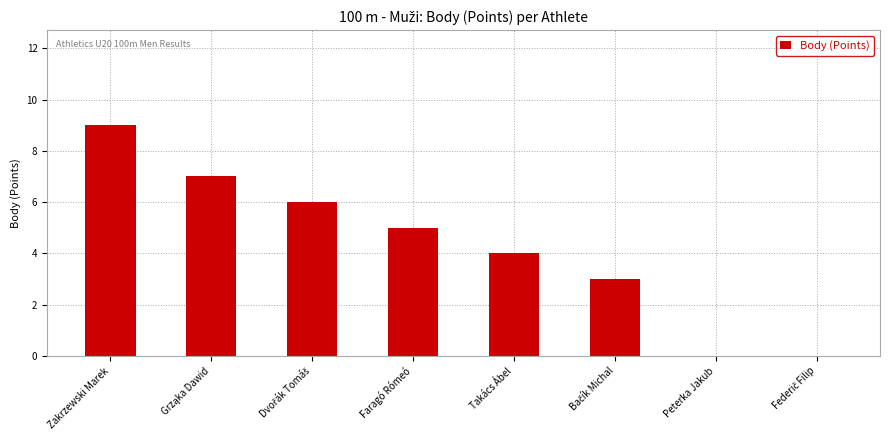

Reading left to right, extract all data points from this chart.

9	7	6	5	4	3	0	0